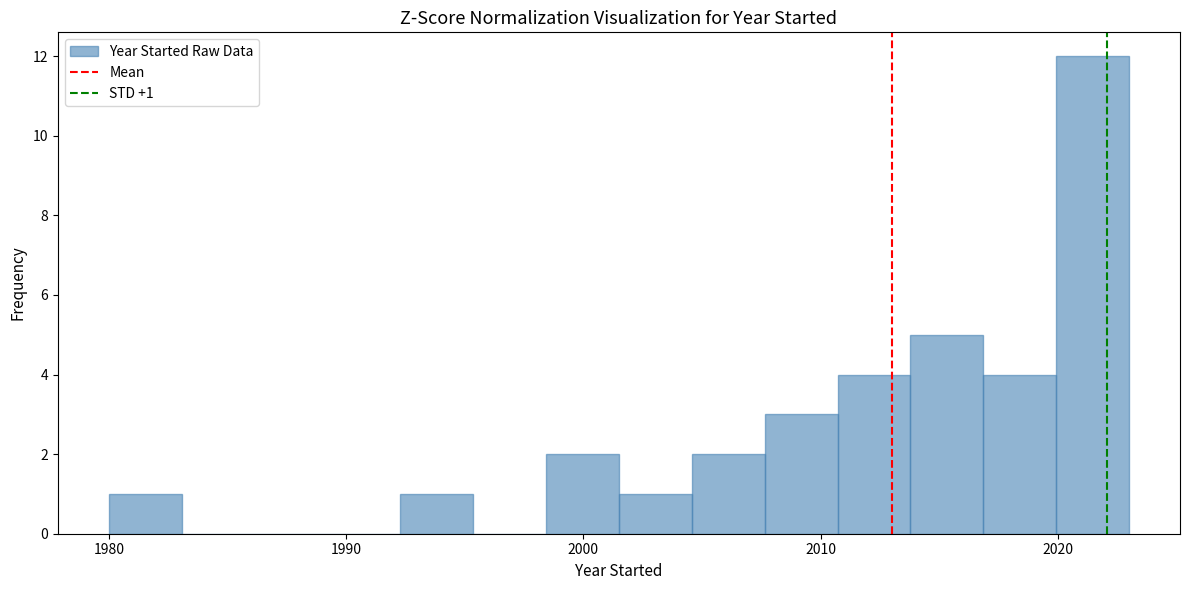

Around what value on the x-axis is the tallest bar? Give the approximate position of its centre, as read against the axis.

2021